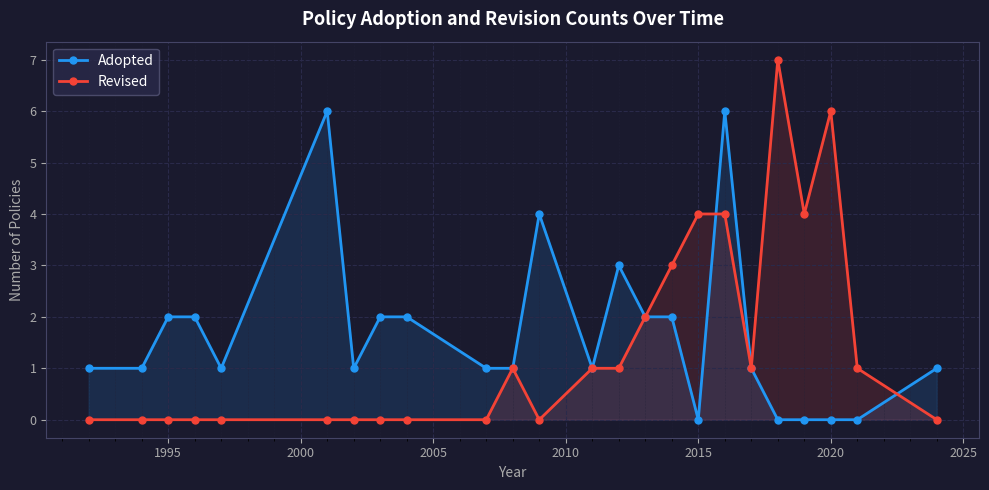

True or false: Adopted has a value of 0 at 2015.

True